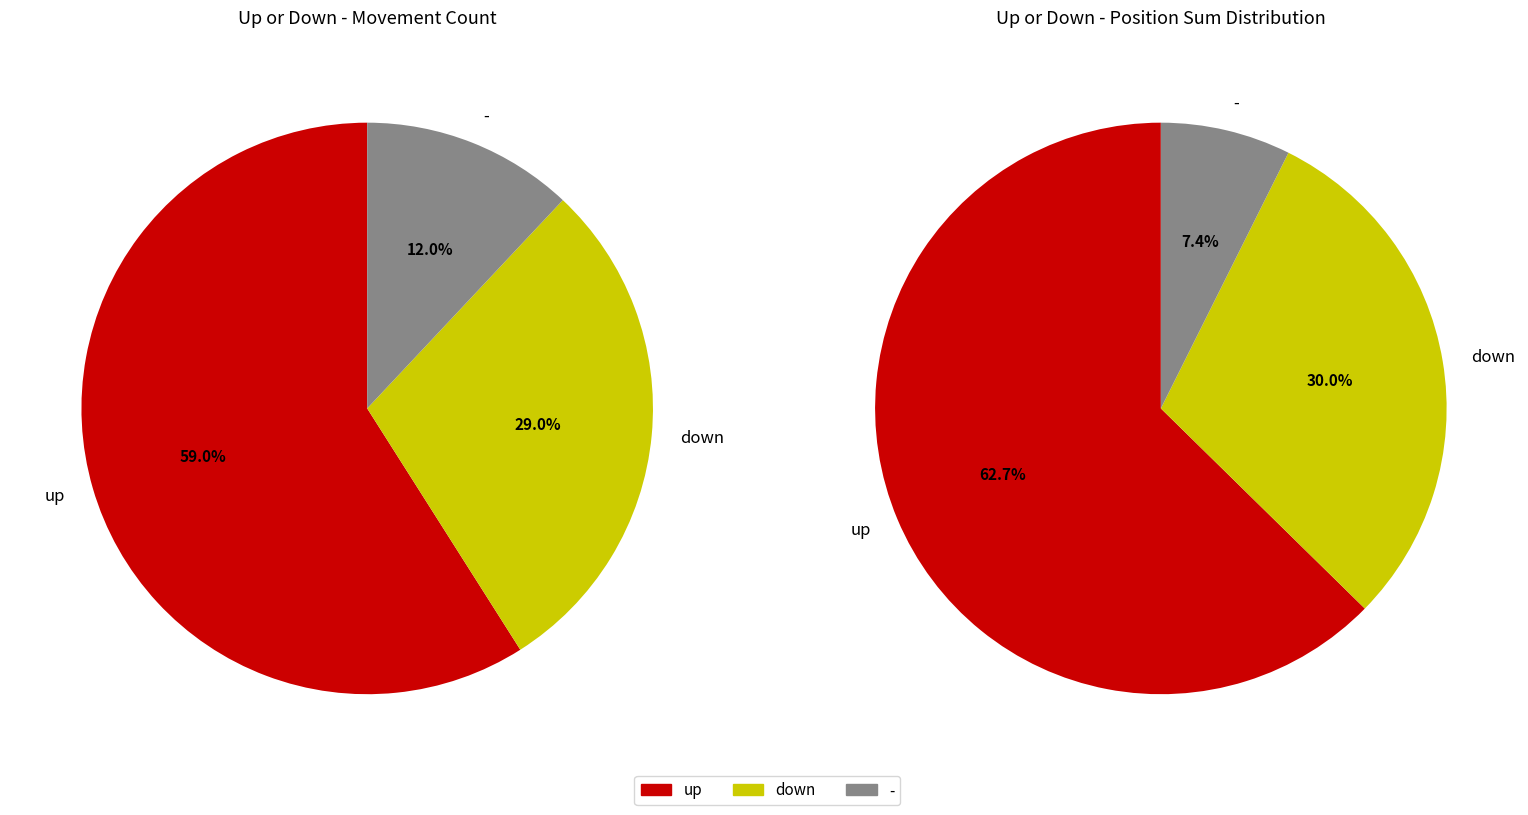

What is the largest slice in the pie chart?

up